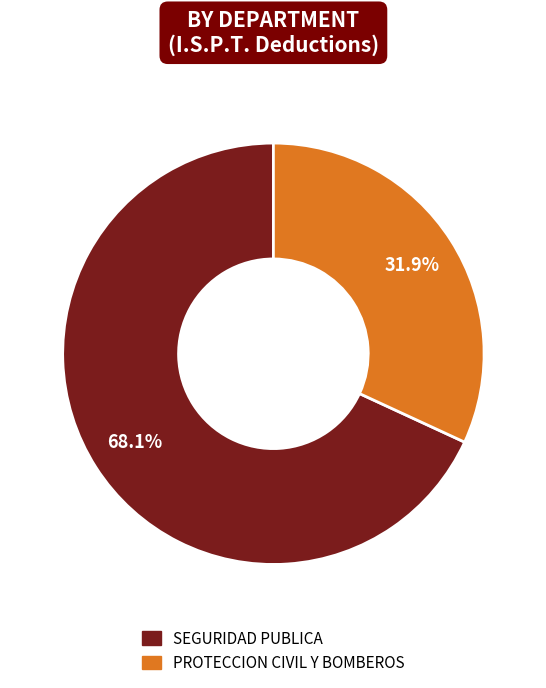

Is there a majority slice in this chart?

Yes